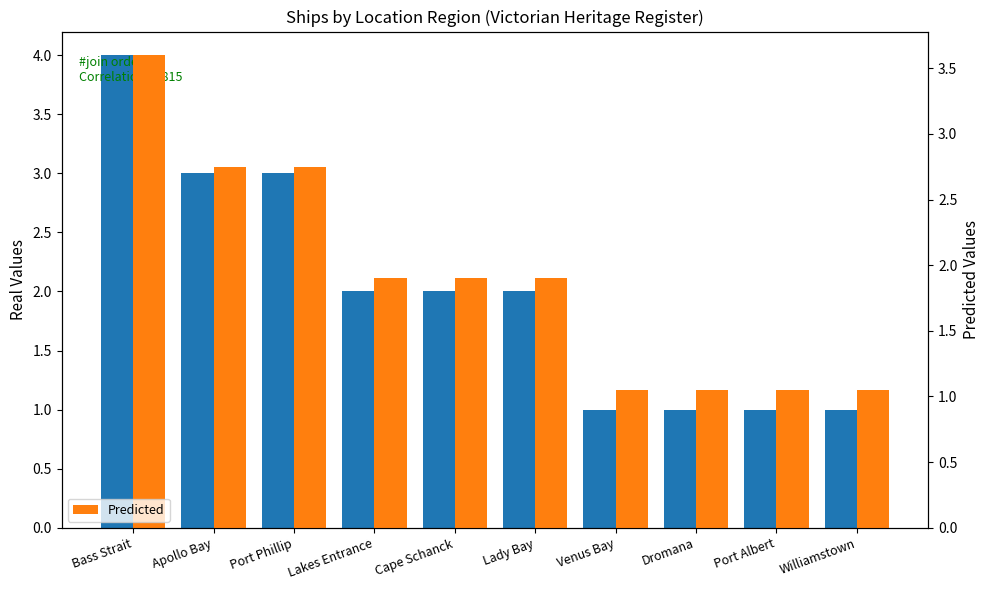

Which series has the largest total across all categories?

Real Values